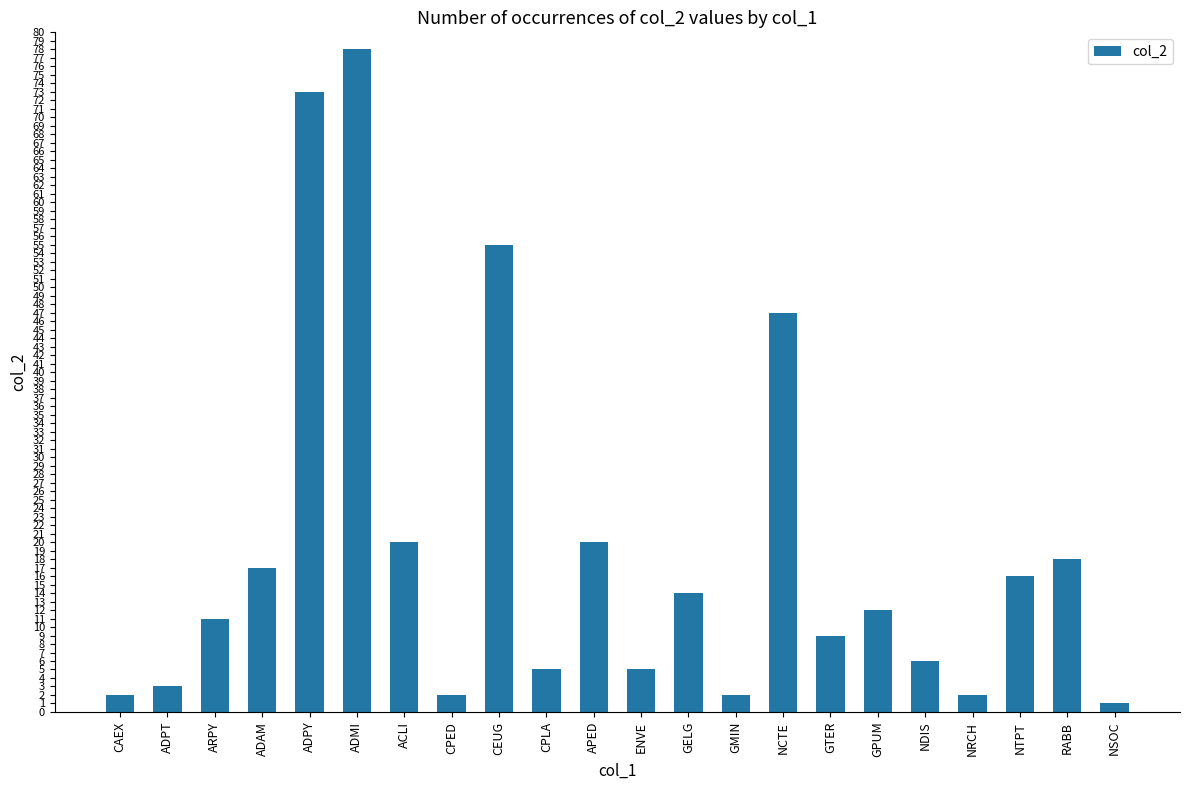

What value does the data have at ADPY?

73